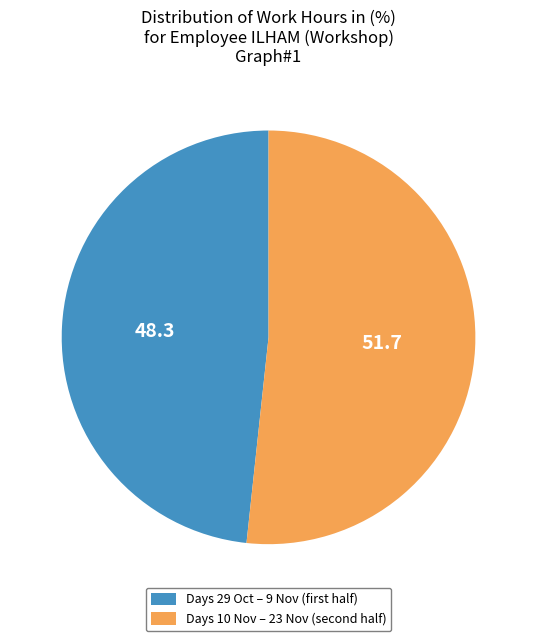

What is the majority slice?

Days 10 Nov – 23 Nov (second half)